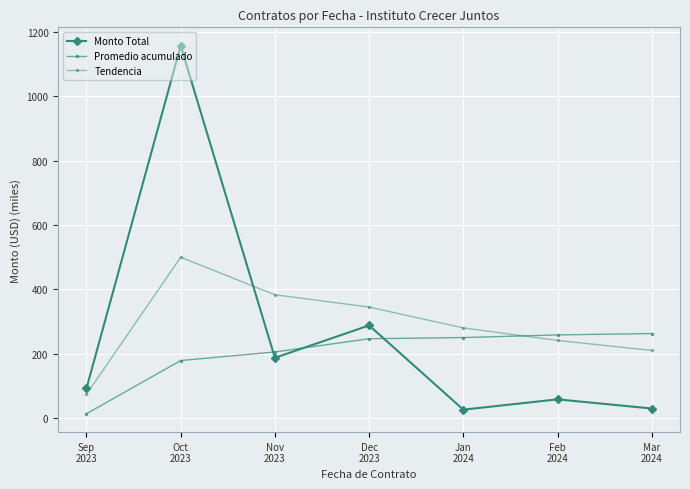

What is the average value of the Monto Total series?

262.3